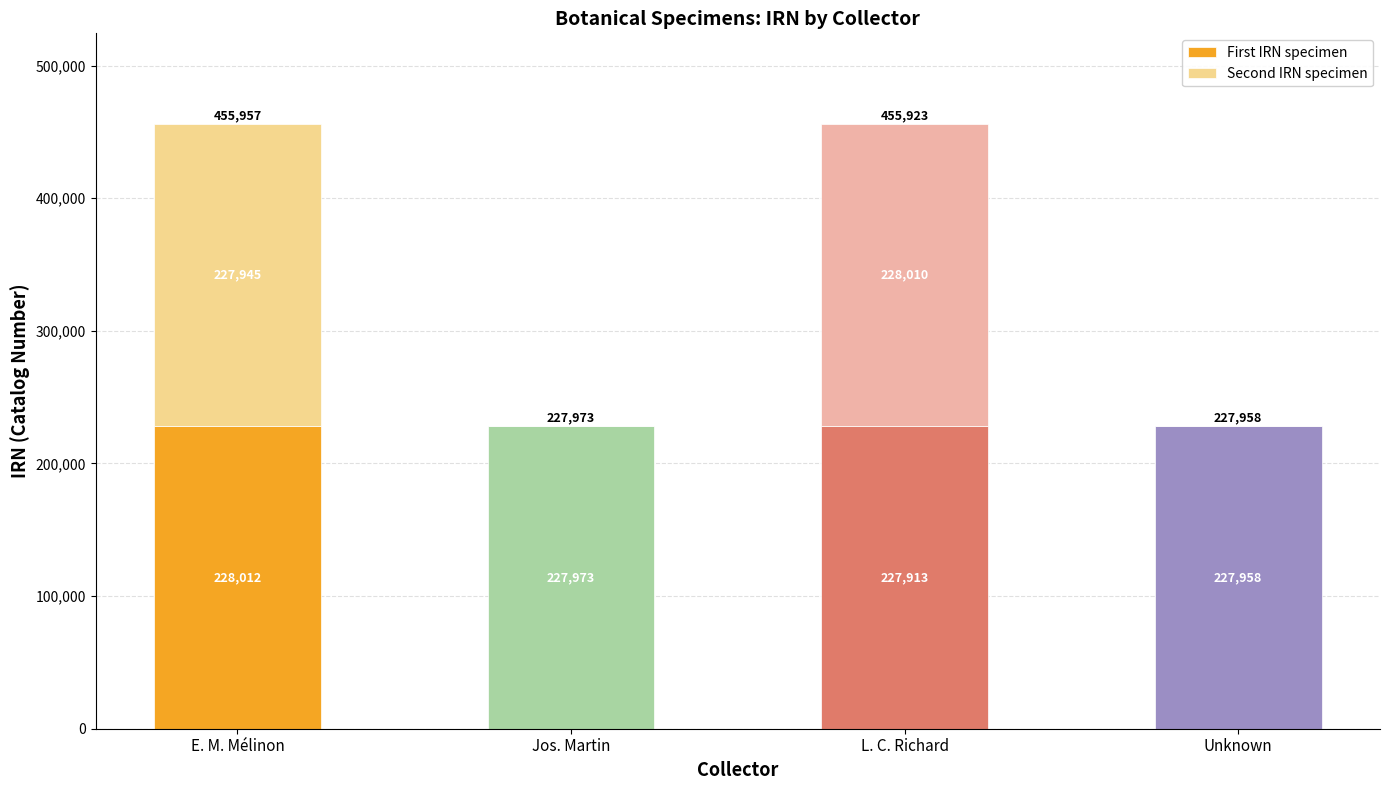

How many series are shown in this chart?

2